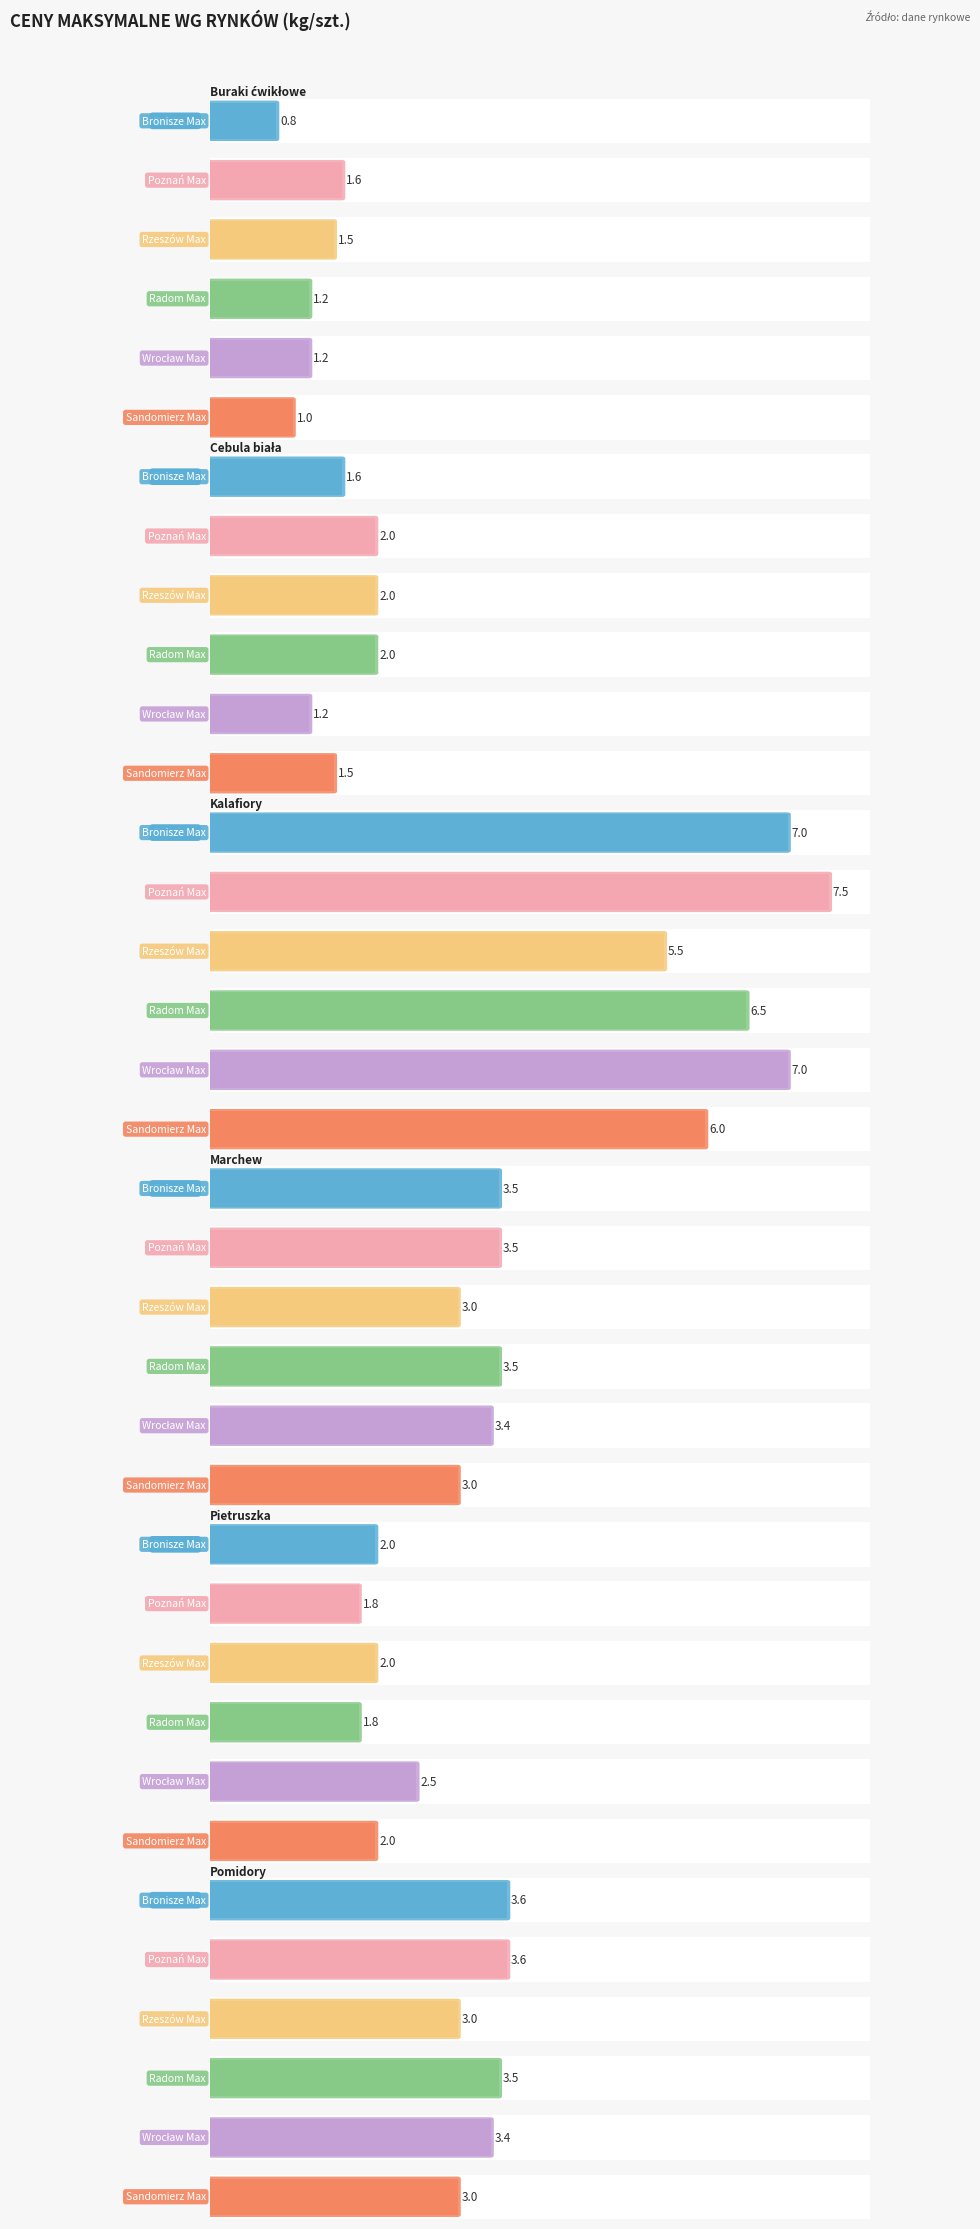

How many series are shown in this chart?

6